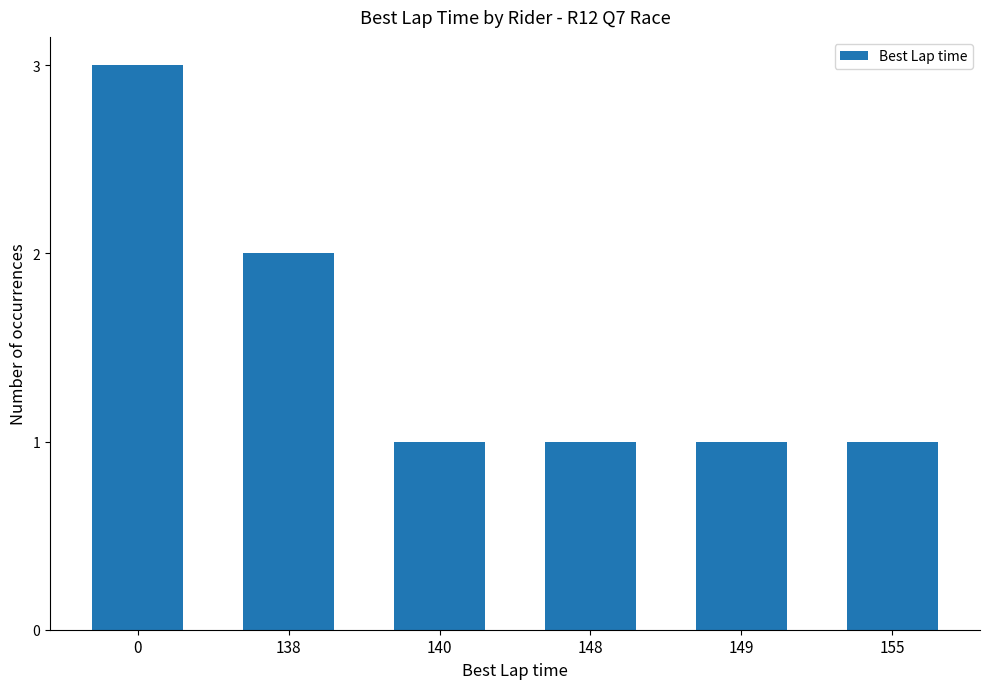

How many categories are shown in the chart?

6